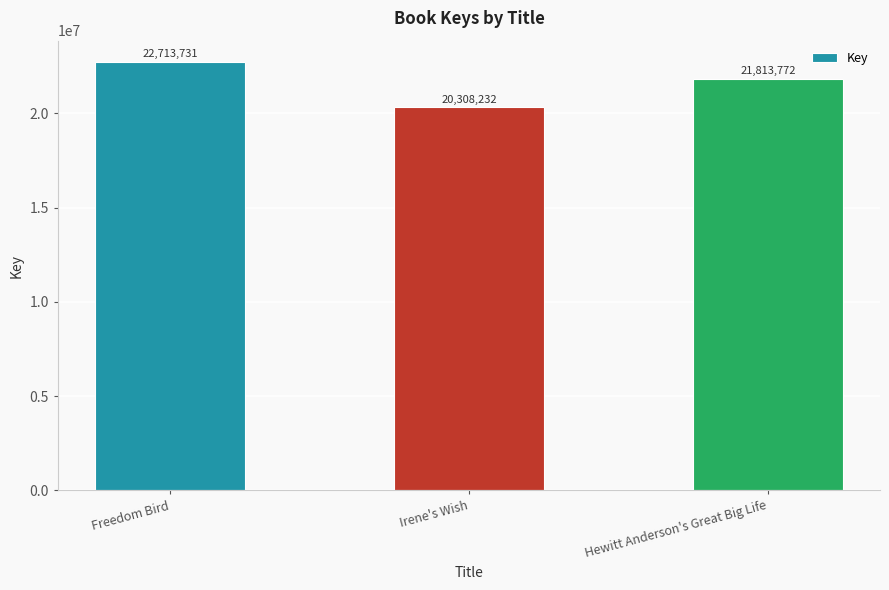

What is the ratio of the value at Freedom Bird to the value at Irene's Wish?

1.1